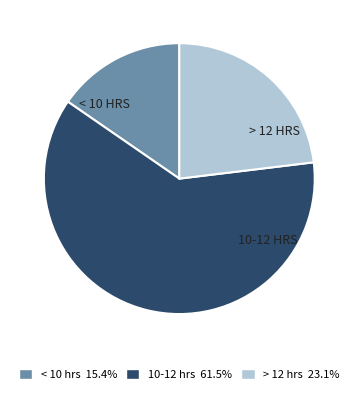

Is there any slice that represents more than half of the pie?

Yes